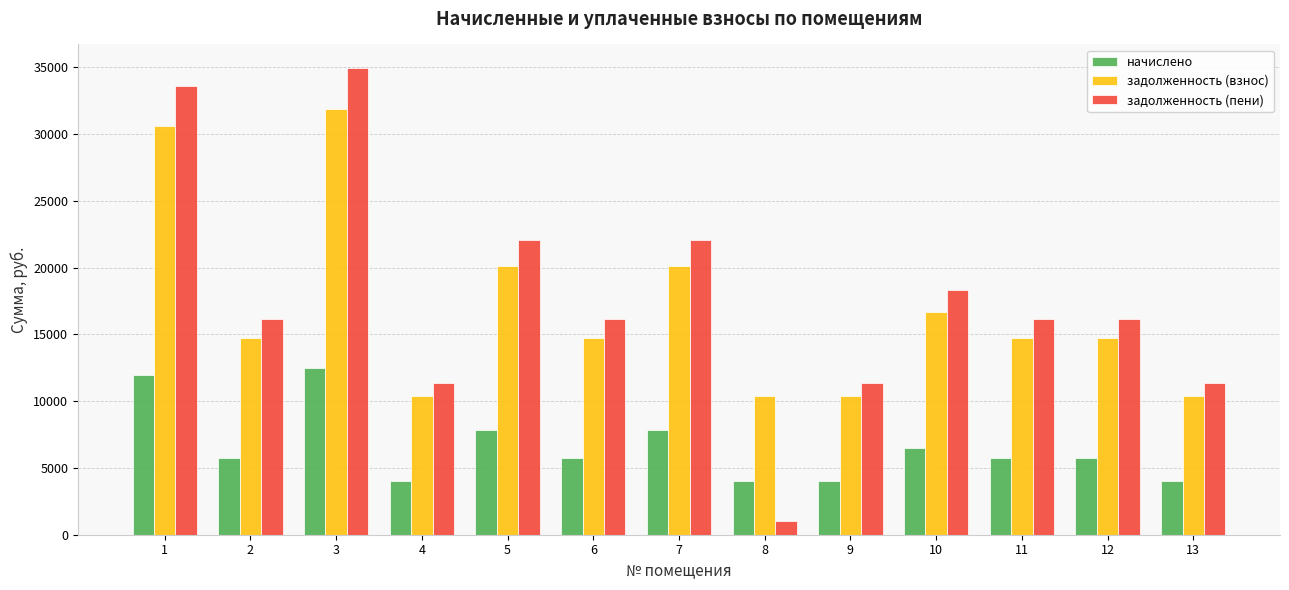

Where is задолженность (пени) nearest to the value 17993?

10